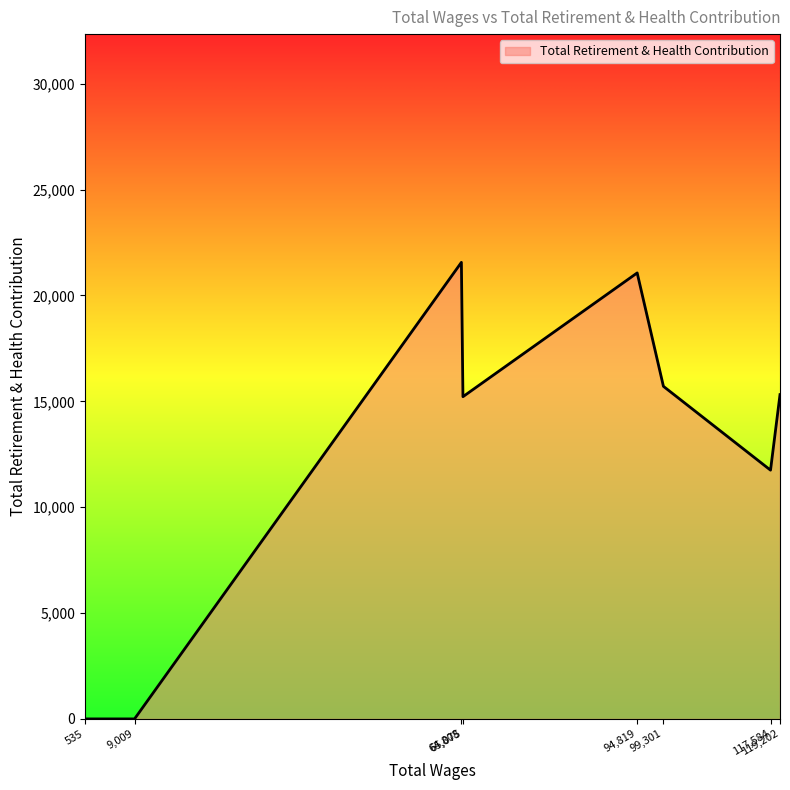

What is the difference between the second highest and minimum values?

21065